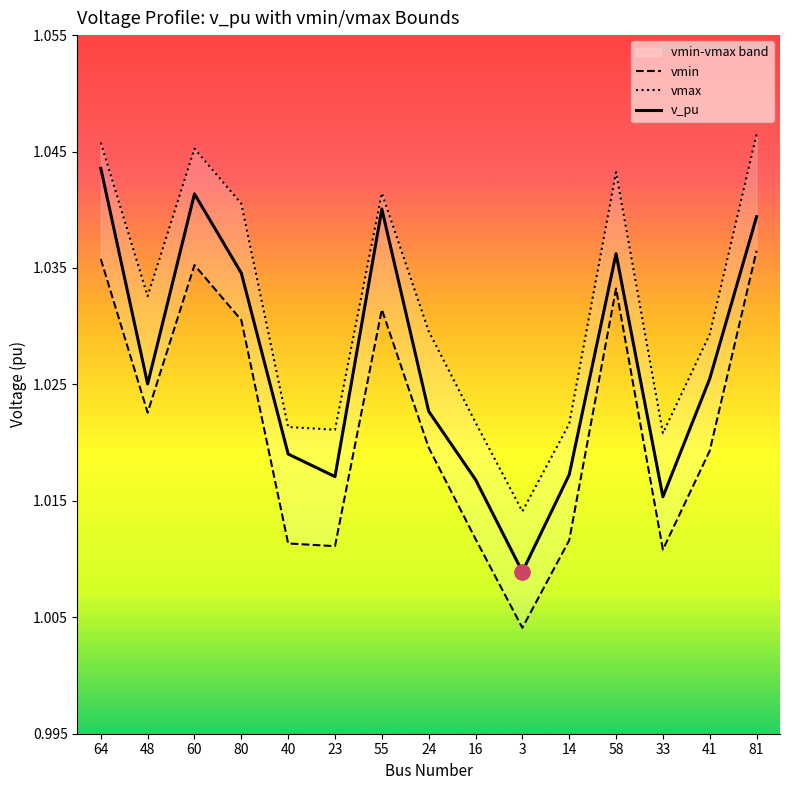

At how many categories does at least one series exceed 1?

15